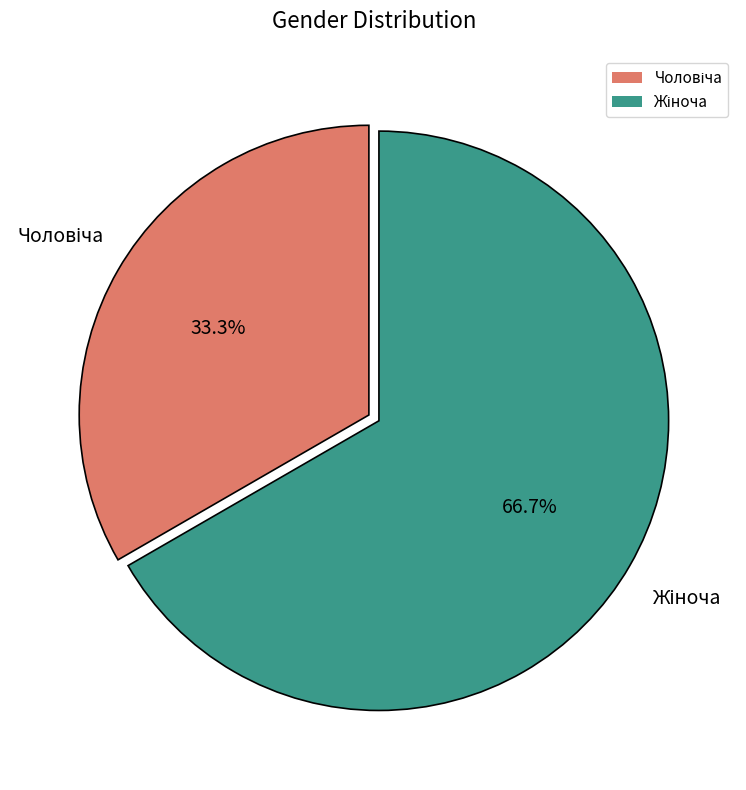

Is there any slice that represents more than half of the pie?

Yes